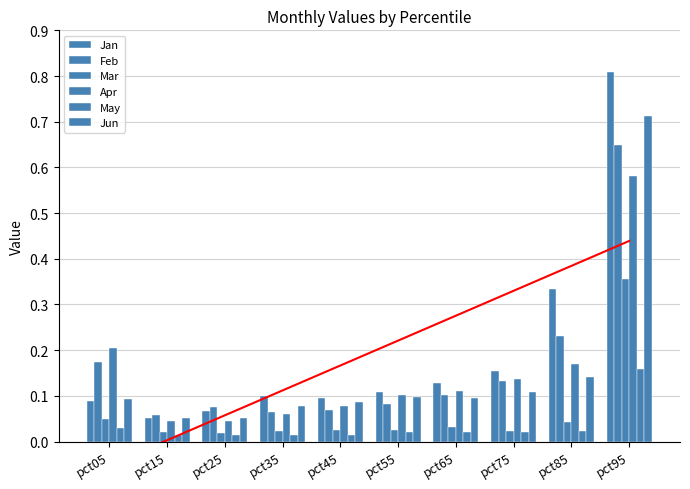

How many groups of bars are there?

10